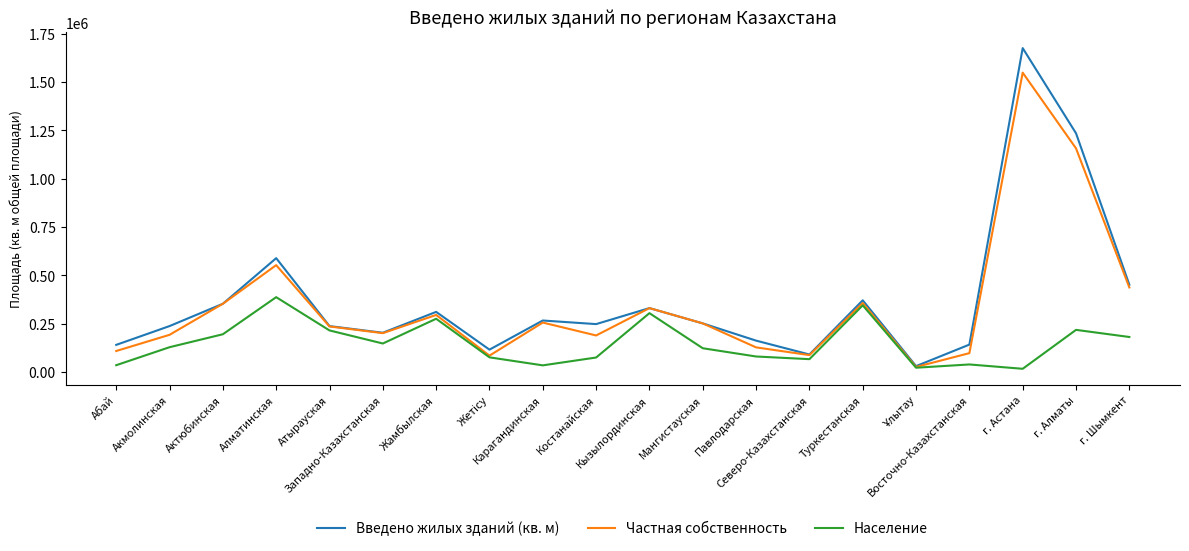

What is the difference between the Население values at Павлодарская and Акмолинская?

48067